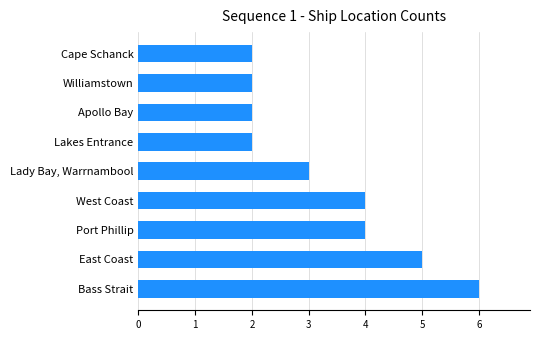

What is the average value?

3